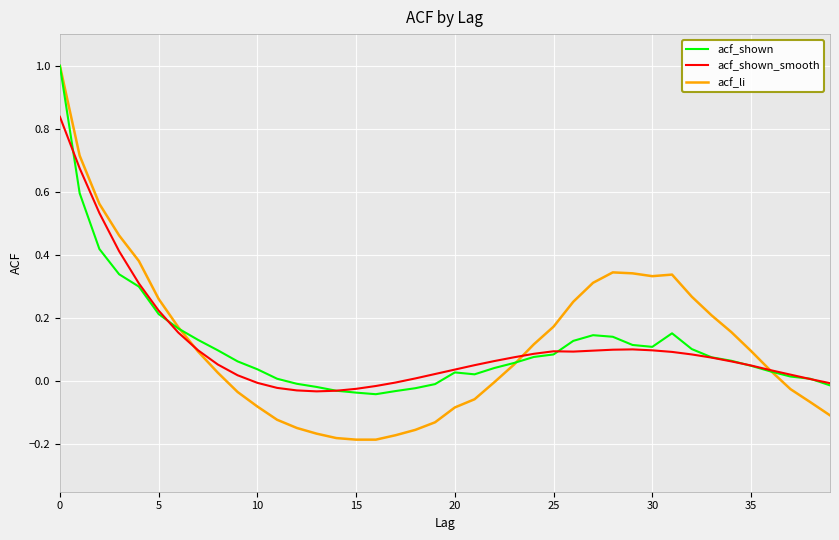

What is the greatest value displayed?

1.0